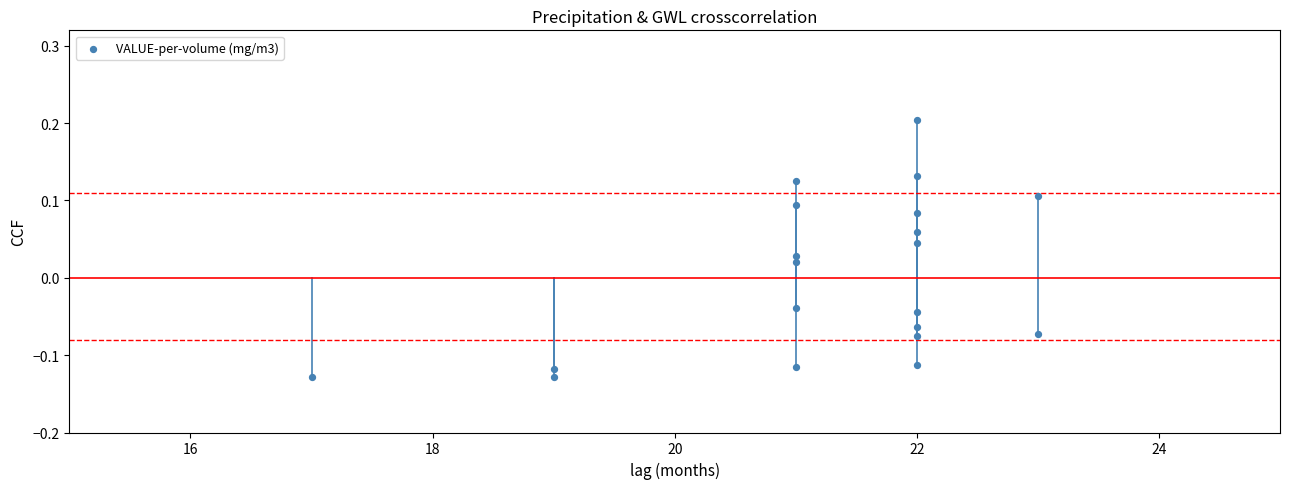

What is the range of X values (max minus min)?

6.0